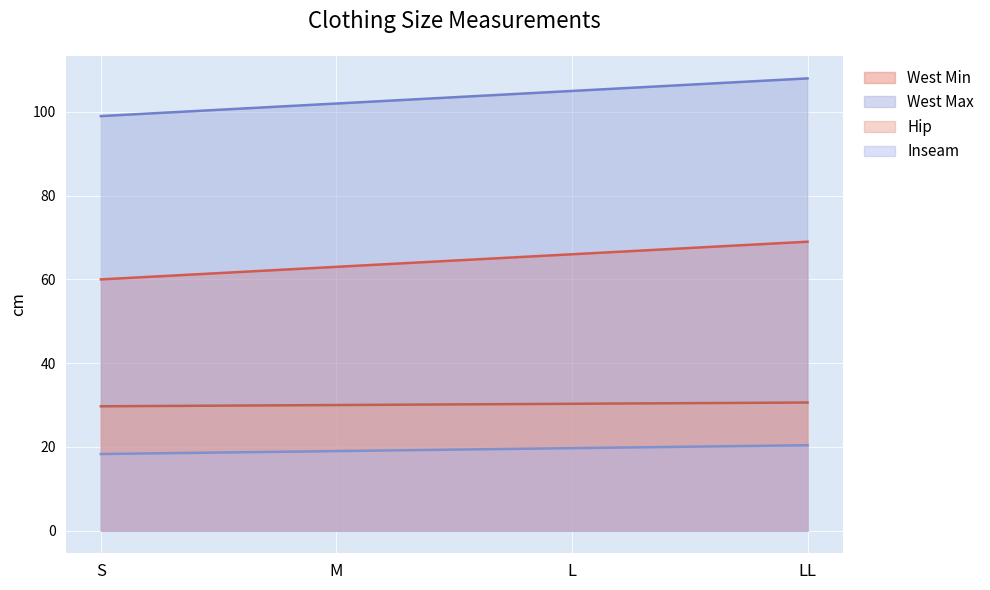

What is the label of the 4th point from the right?

S